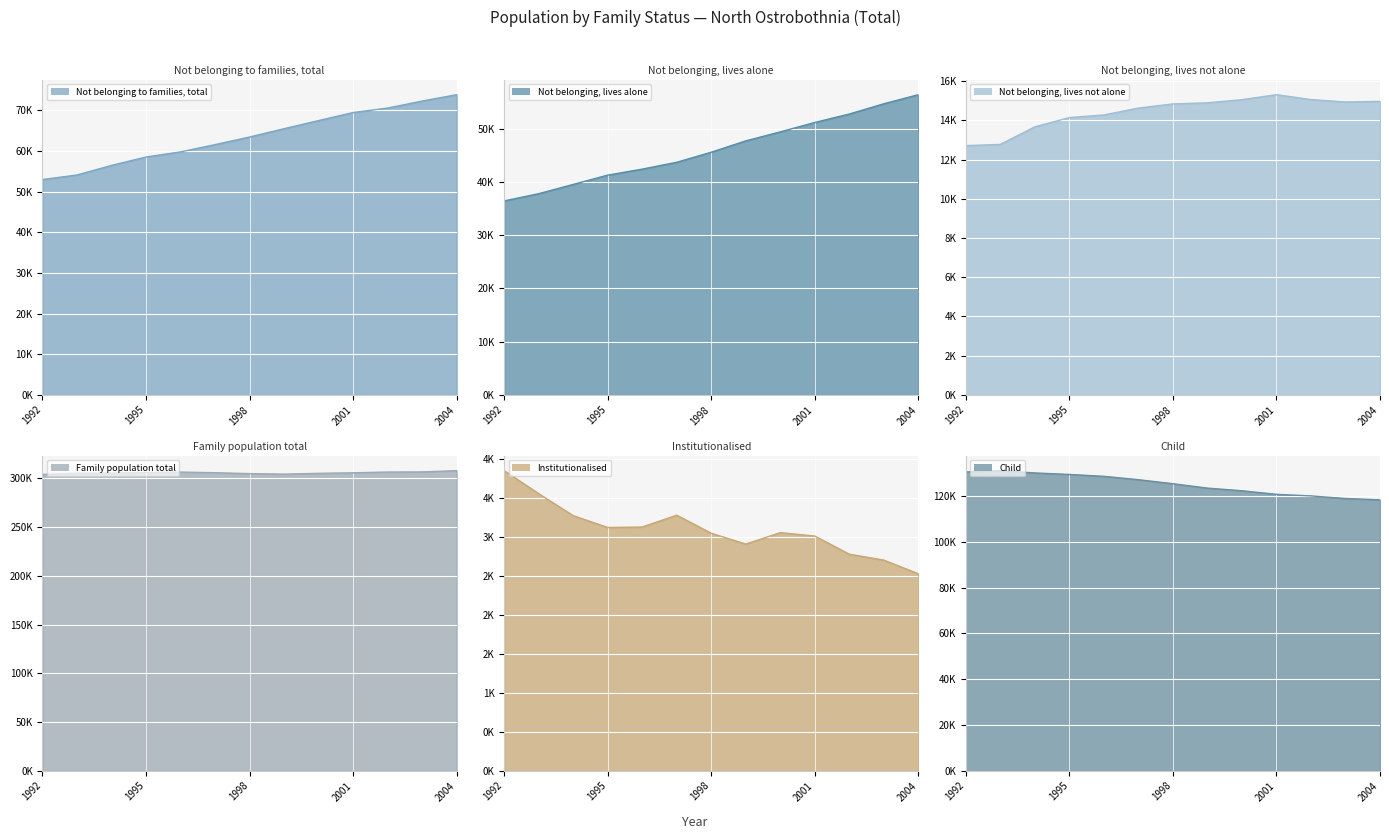

Reading right to left, list all the values displayed in this chart.

Not belonging to families, total: 2004=73892	2003=72326	2002=70603	2001=69497	2000=67517	1999=65520	1998=63471	1997=61599	1996=59810	1995=58545	1994=56475	1993=54120	1992=53000
Not belonging, lives alone: 2004=56395	2003=54688	2002=52763	2001=51176	2000=49407	1999=47715	1998=45586	1997=43693	1996=42406	1995=41282	1994=39531	1993=37790	1992=36438
Not belonging, lives not alone: 2004=14968	2003=14934	2002=15060	2001=15308	2000=15053	1999=14895	1998=14836	1997=14625	1996=14275	1995=14140	1994=13669	1993=12773	1992=12709
Family population total: 2004=307900	2003=306577	2002=306442	2001=305685	2000=305122	1999=304307	1998=304831	1997=305762	1996=306408	1995=305898	1994=305276	1993=305313	1992=304072
Institutionalised: 2004=2529	2003=2704	2002=2780	2001=3013	2000=3057	1999=2910	1998=3049	1997=3281	1996=3129	1995=3123	1994=3275	1993=3557	1992=3853
Child: 2004=118396	2003=118966	2002=120098	2001=120799	2000=122359	1999=123510	1998=125433	1997=127190	1996=128659	1995=129485	1994=130137	1993=131151	1992=130566